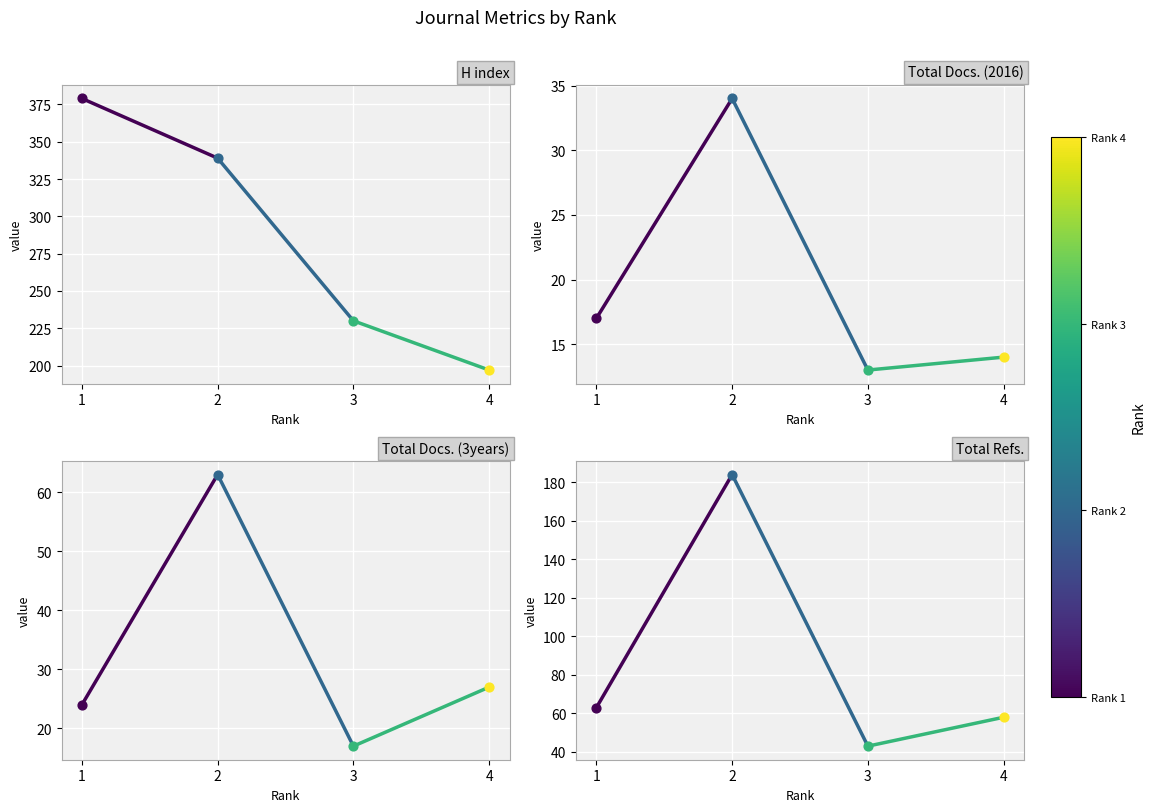

Which series has the largest total across all categories?

H index